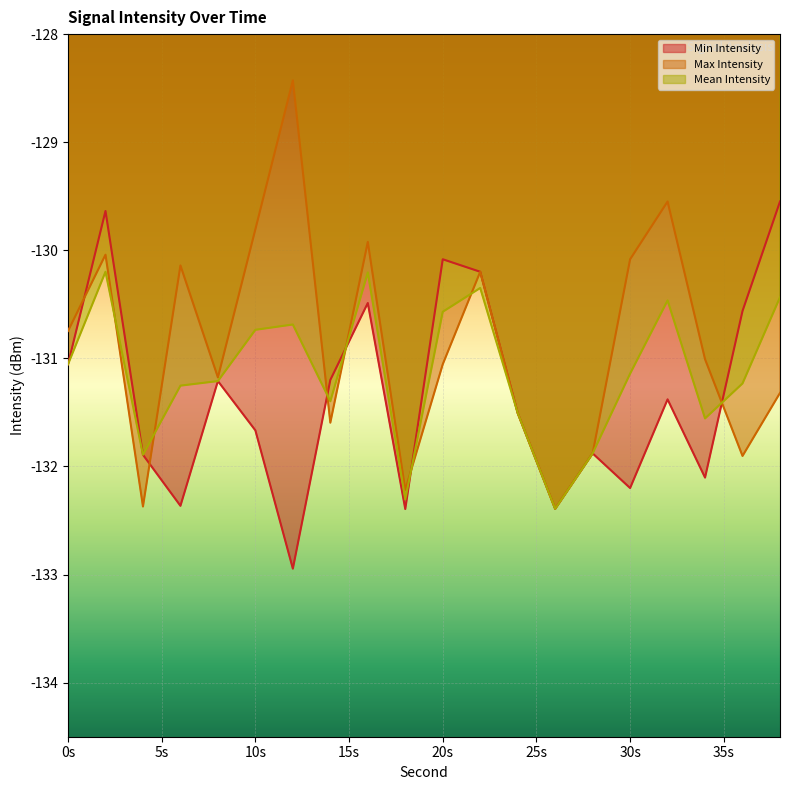

True or false: Mean Intensity and Min Intensity cross at least once.

True